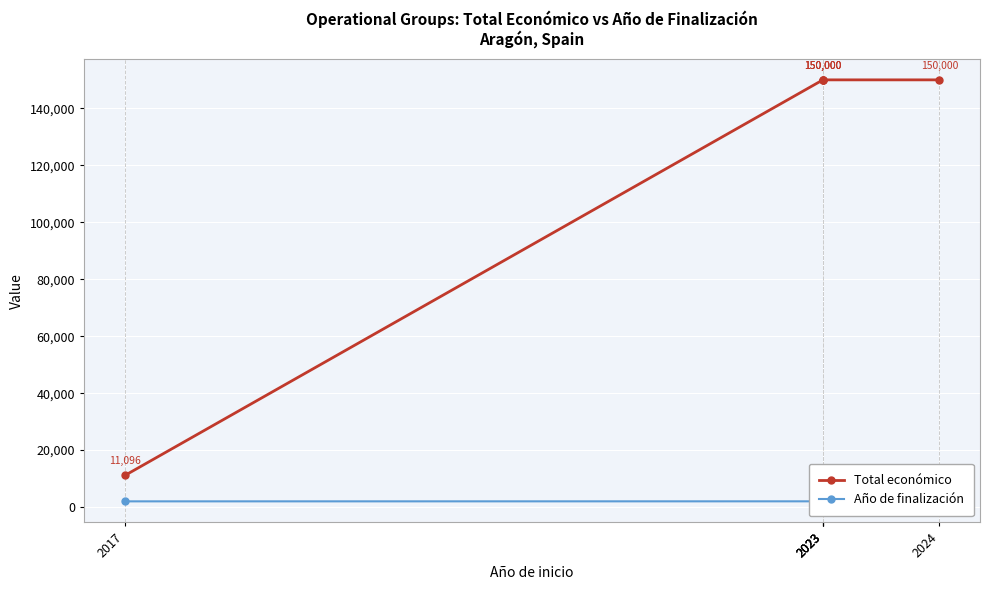

What is the value of the Año de finalización point at the 3rd from the left?

2026